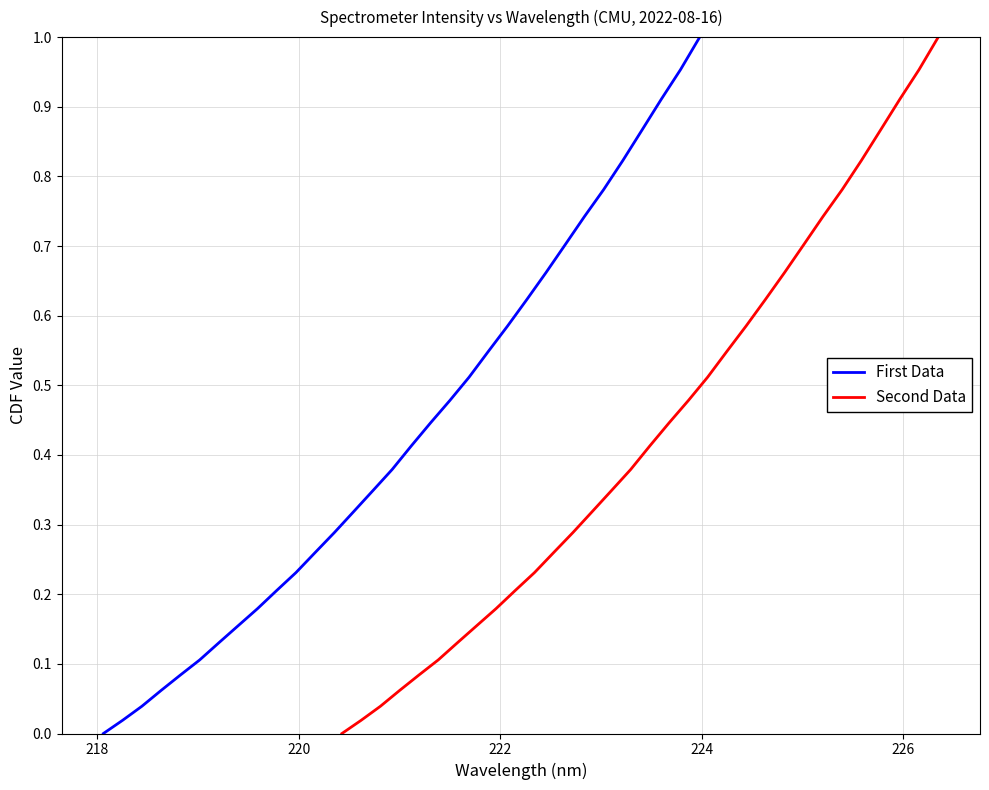

True or false: First Data and Second Data cross at least once.

False